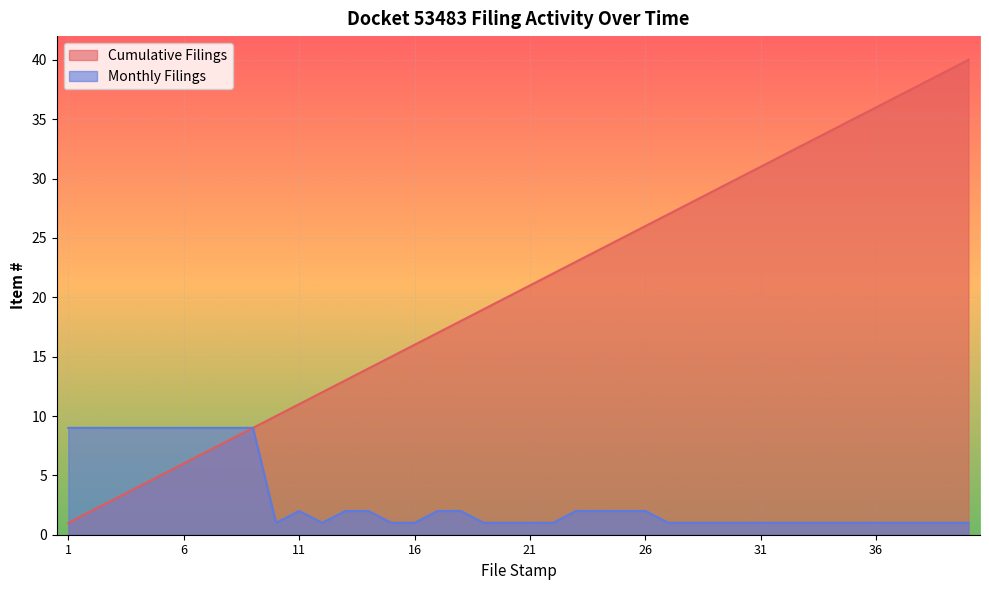

What is the greatest value displayed?

40